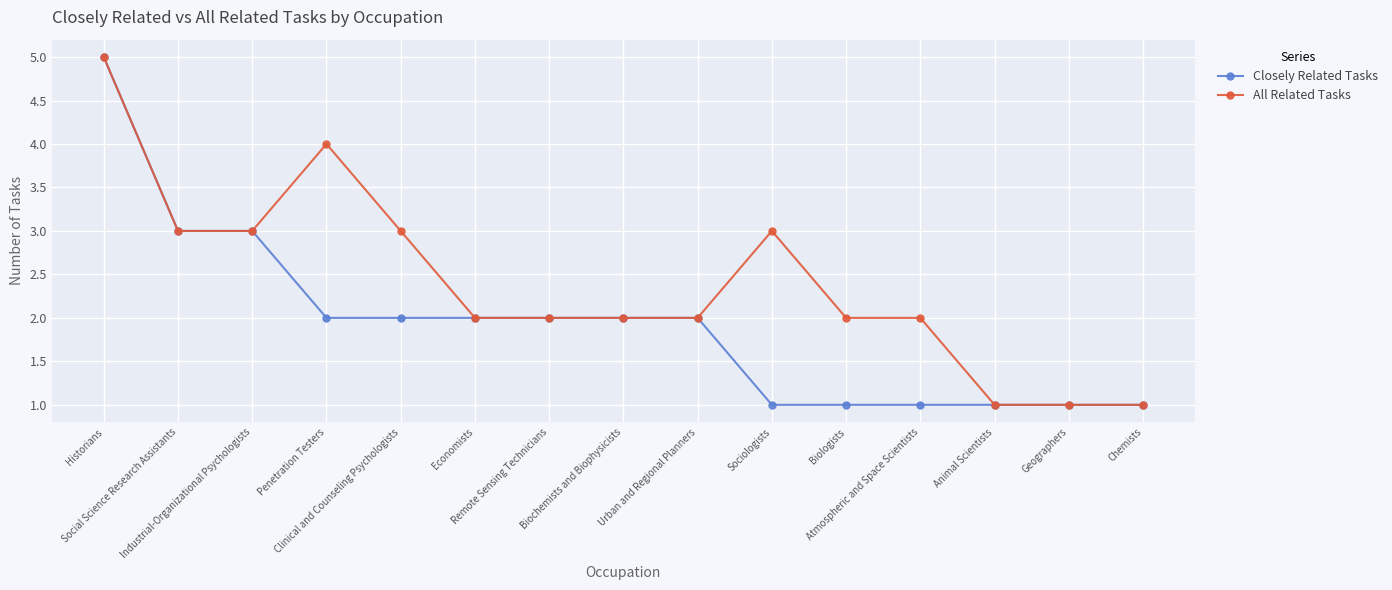

Is it true that Closely Related Tasks equals 1 at Penetration Testers?

False